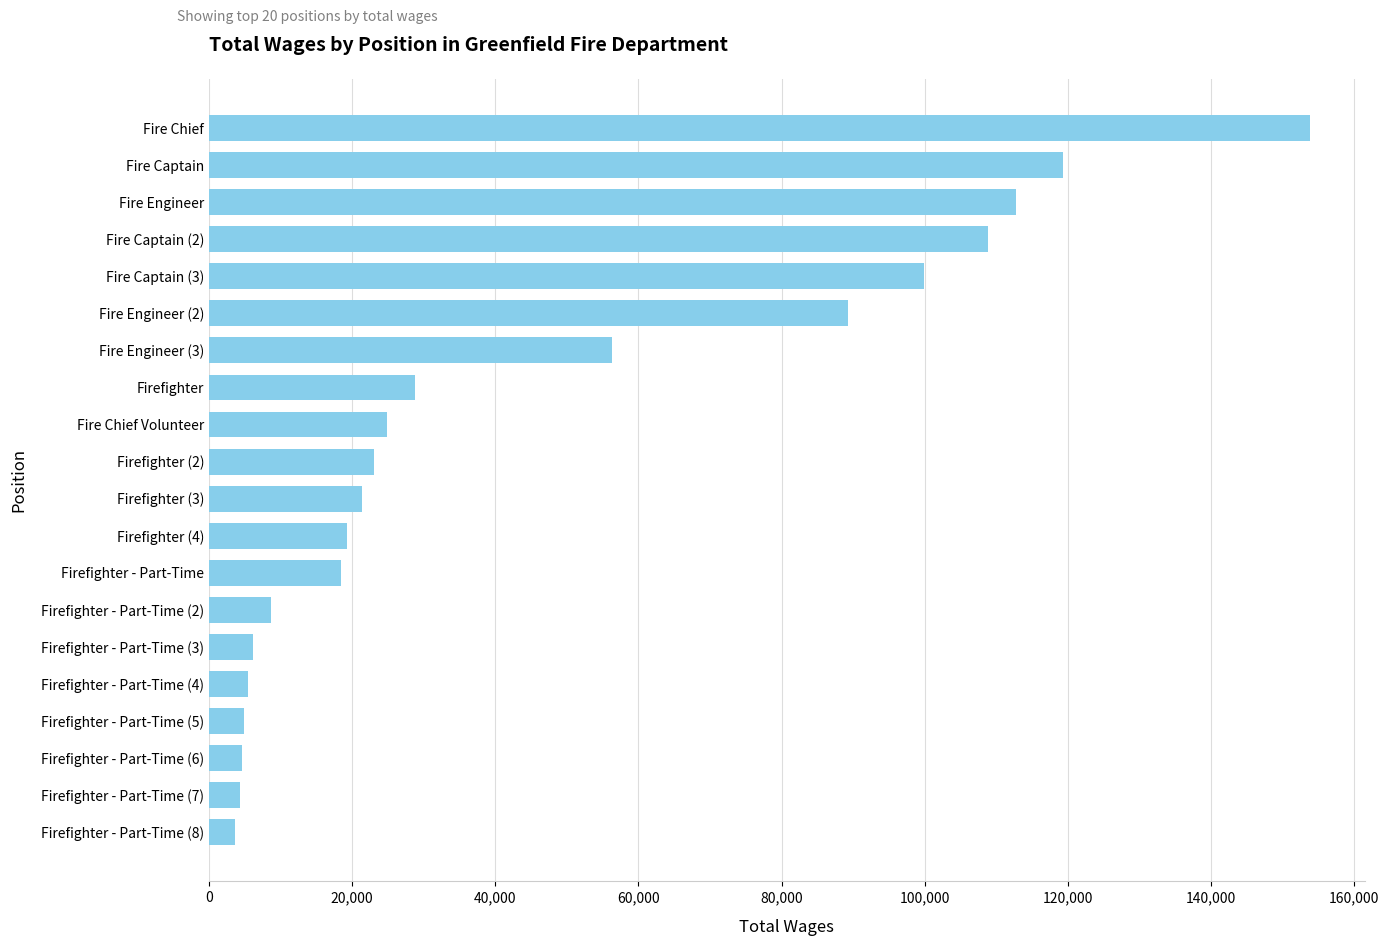

What is the difference between the second highest and minimum values?

115723